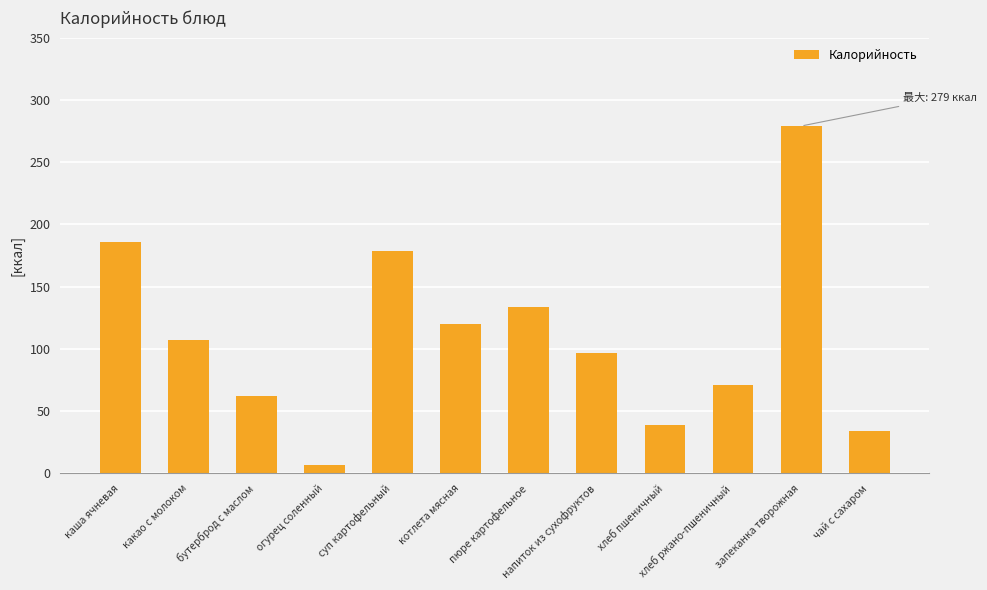

What is the ratio of the value at огурец соленный to the value at котлета мясная?

0.1